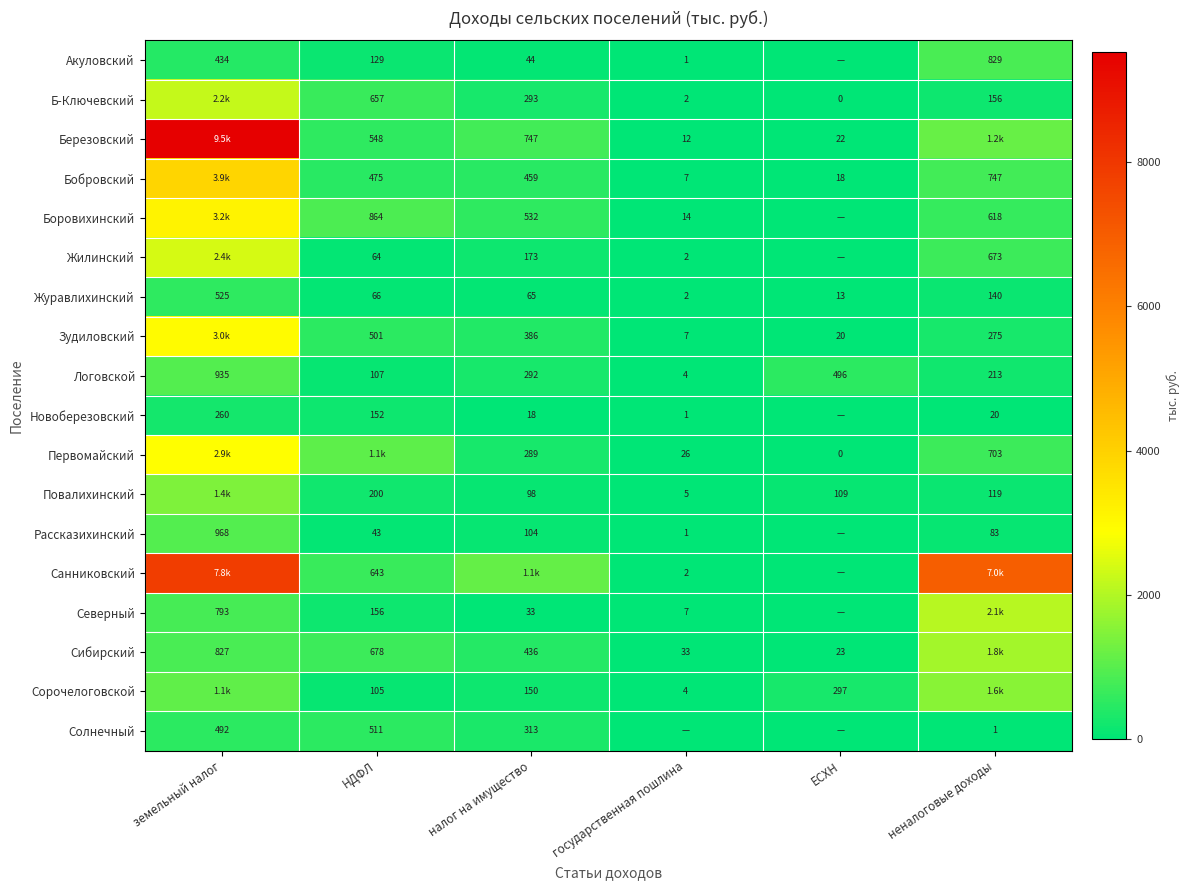

The Б-Ключевский series shows 156.0 at неналоговые доходы. True or false?

True